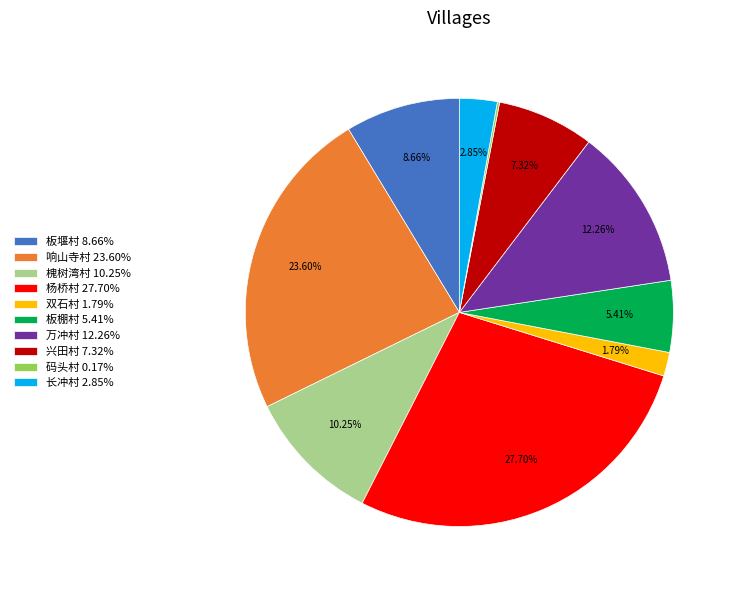

Is it true that 板堰村 is 9% of the pie?

True